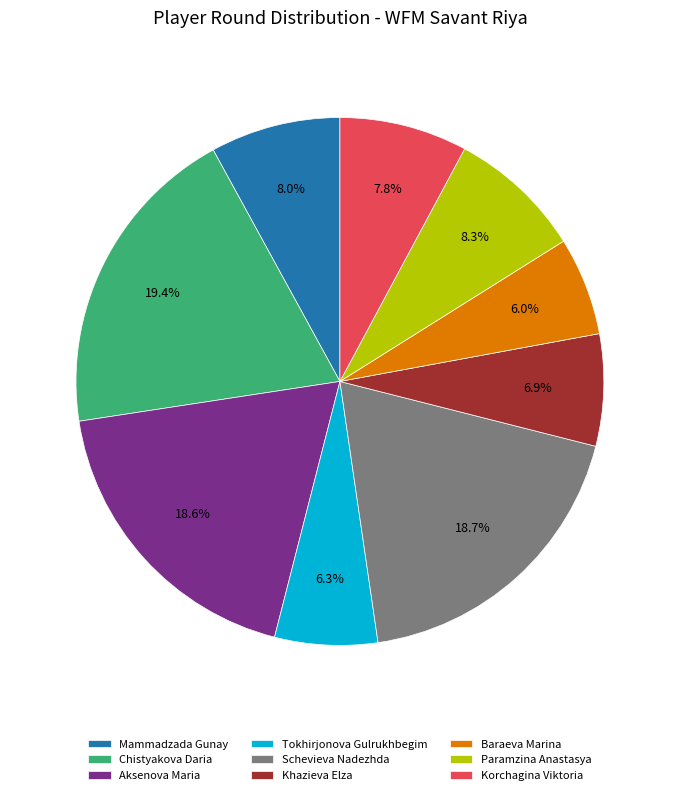

Does Baraeva Marina represent more than half of the total?

No